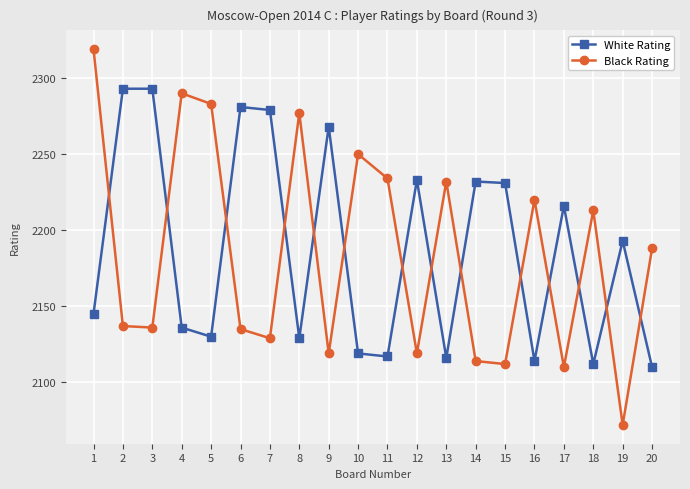

What is the value of the Black Rating point at the 8th from the left?

2277